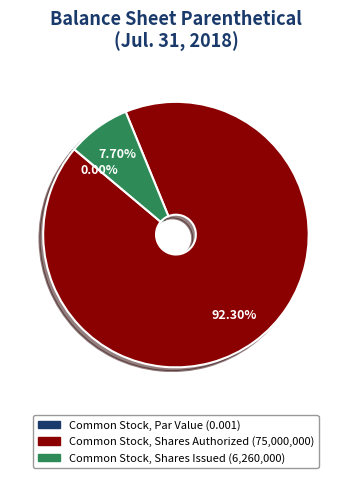

Is the sum of Common Stock, Par Value and Common Stock, Shares Issued greater than half?

No